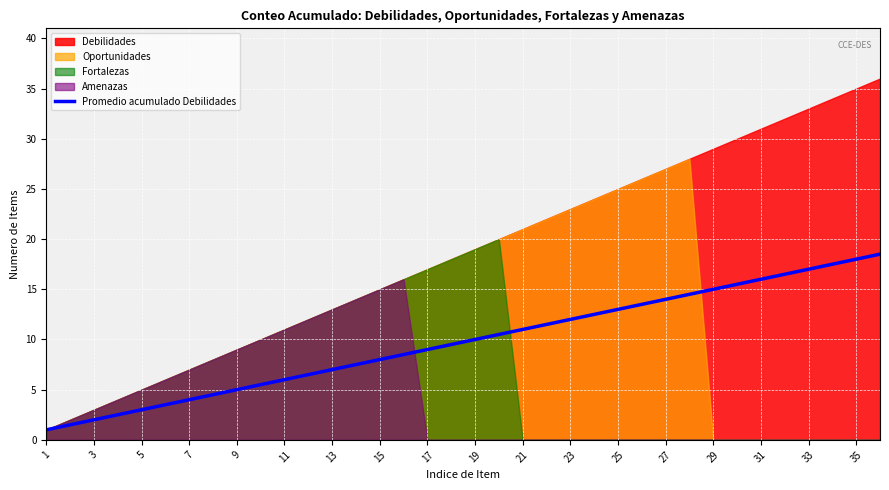

The value of Promedio acumulado Debilidades at 9 is 5.0. True or false?

True